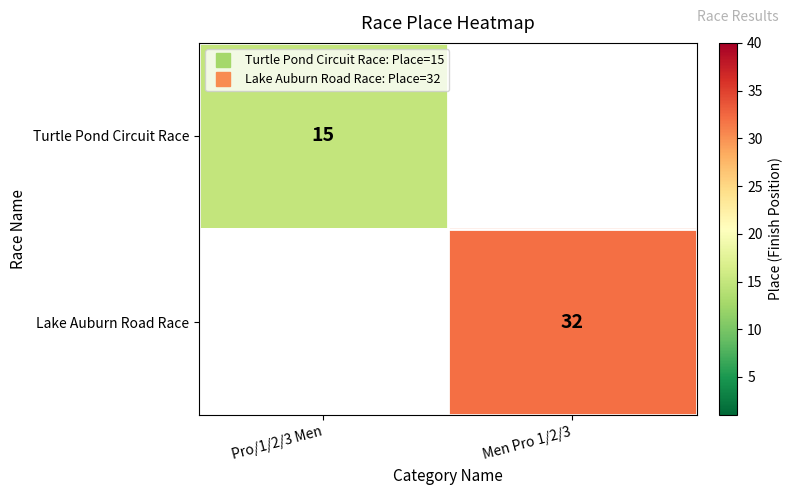

Is the value of Lake Auburn Road Race at Men Pro 1/2/3 greater than the value of Turtle Pond Circuit Race at Pro/1/2/3 Men?

Yes